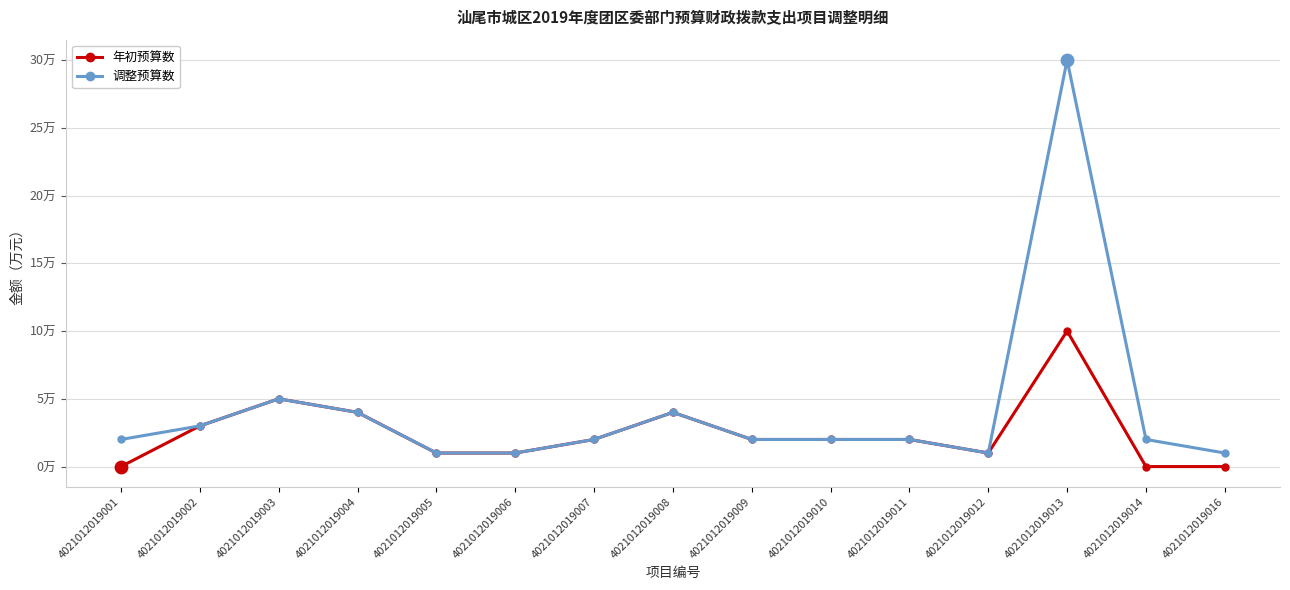

Is this an area chart (filled region under the line)?

No